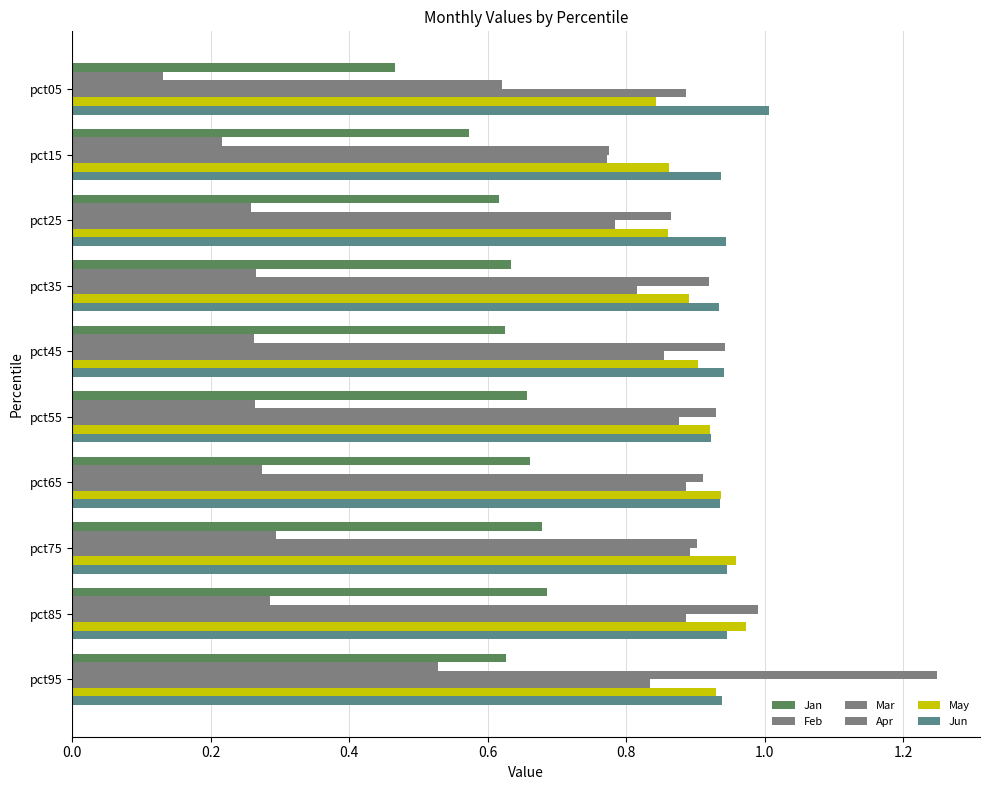

How many data points does each series have?

10